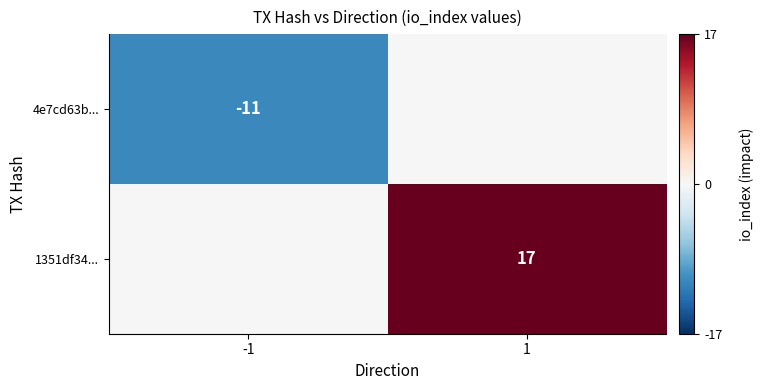

Is the value of 1351df34... at -1 greater than the value of 4e7cd63b... at 1?

No